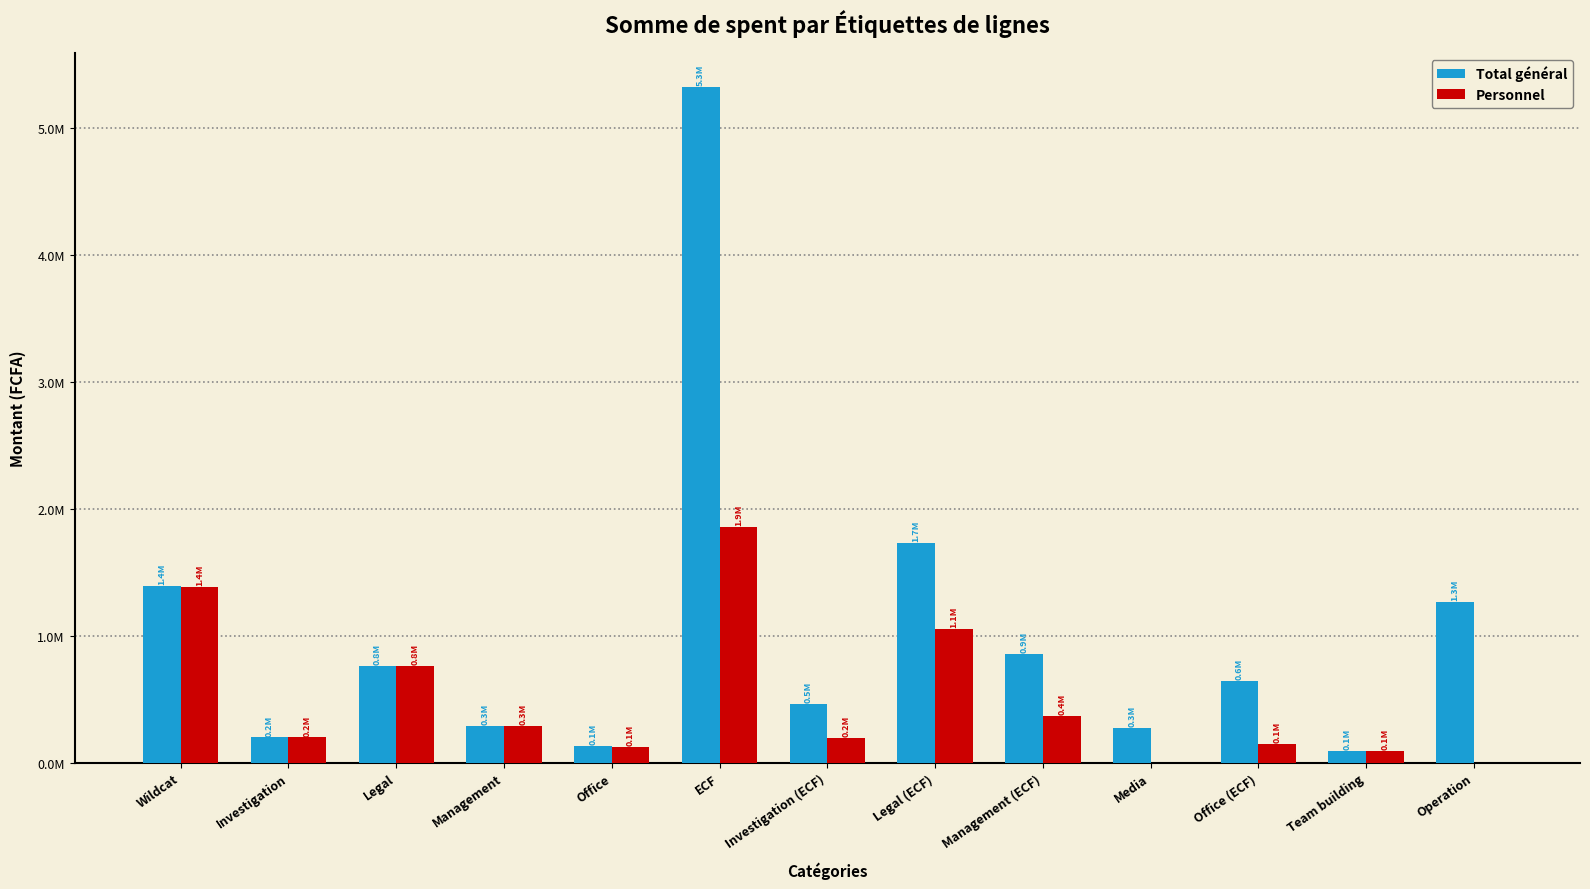

Which label corresponds to the smallest value in the chart?

Media